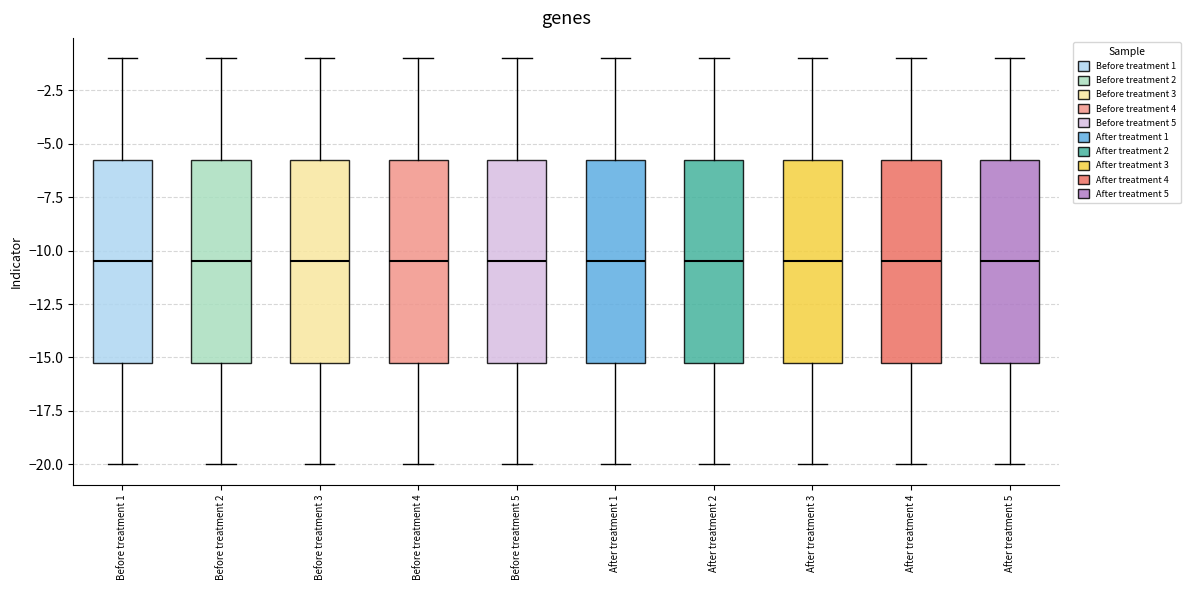

Reading left to right, read every box against the y-axis: the position of its median line, the range the box covers, and the ends of its whiskers. The values are not printed on the chart, so give them approximately, as read against the axis.

Before treatment 1: median -10.5, box -15.0 to -5.5, whiskers -20.0 to -1.0
Before treatment 2: median -10.5, box -15.0 to -5.5, whiskers -20.0 to -1.0
Before treatment 3: median -10.5, box -15.0 to -5.5, whiskers -20.0 to -1.0
Before treatment 4: median -10.5, box -15.0 to -5.5, whiskers -20.0 to -1.0
Before treatment 5: median -10.5, box -15.0 to -5.5, whiskers -20.0 to -1.0
After treatment 1: median -10.5, box -15.0 to -5.5, whiskers -20.0 to -1.0
After treatment 2: median -10.5, box -15.0 to -5.5, whiskers -20.0 to -1.0
After treatment 3: median -10.5, box -15.0 to -5.5, whiskers -20.0 to -1.0
After treatment 4: median -10.5, box -15.0 to -5.5, whiskers -20.0 to -1.0
After treatment 5: median -10.5, box -15.0 to -5.5, whiskers -20.0 to -1.0